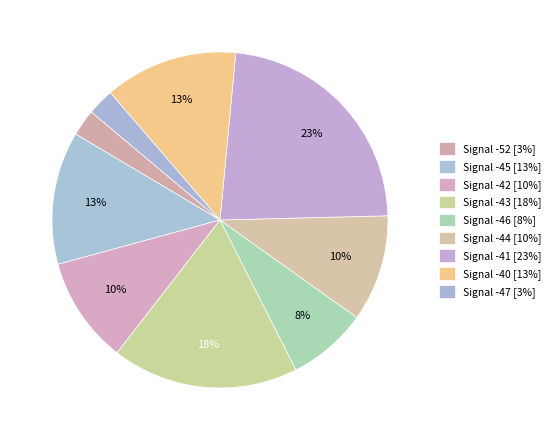

How many slices are in this pie chart?

9